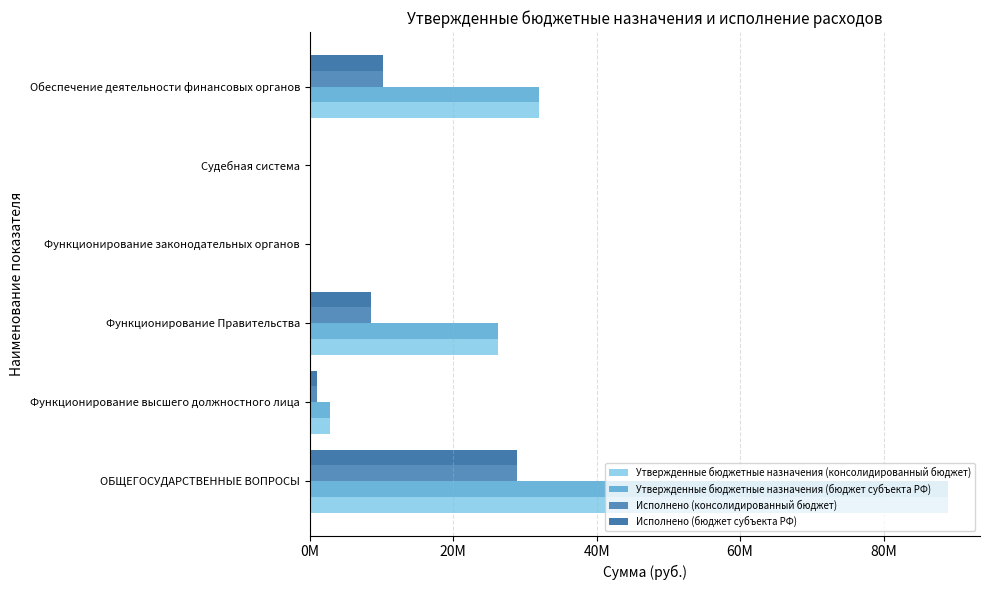

Does the chart contain any negative values?

No